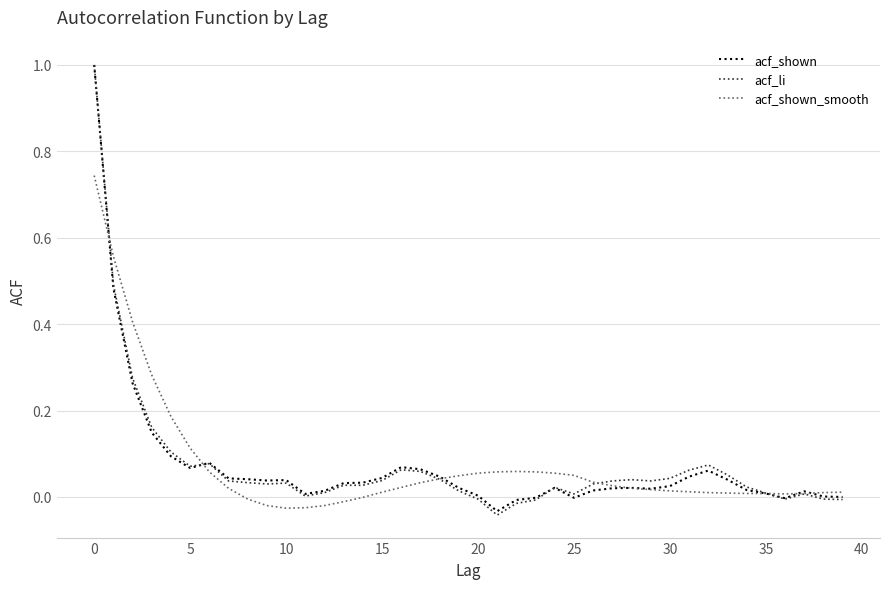

What is the maximum value shown in the chart?

1.0